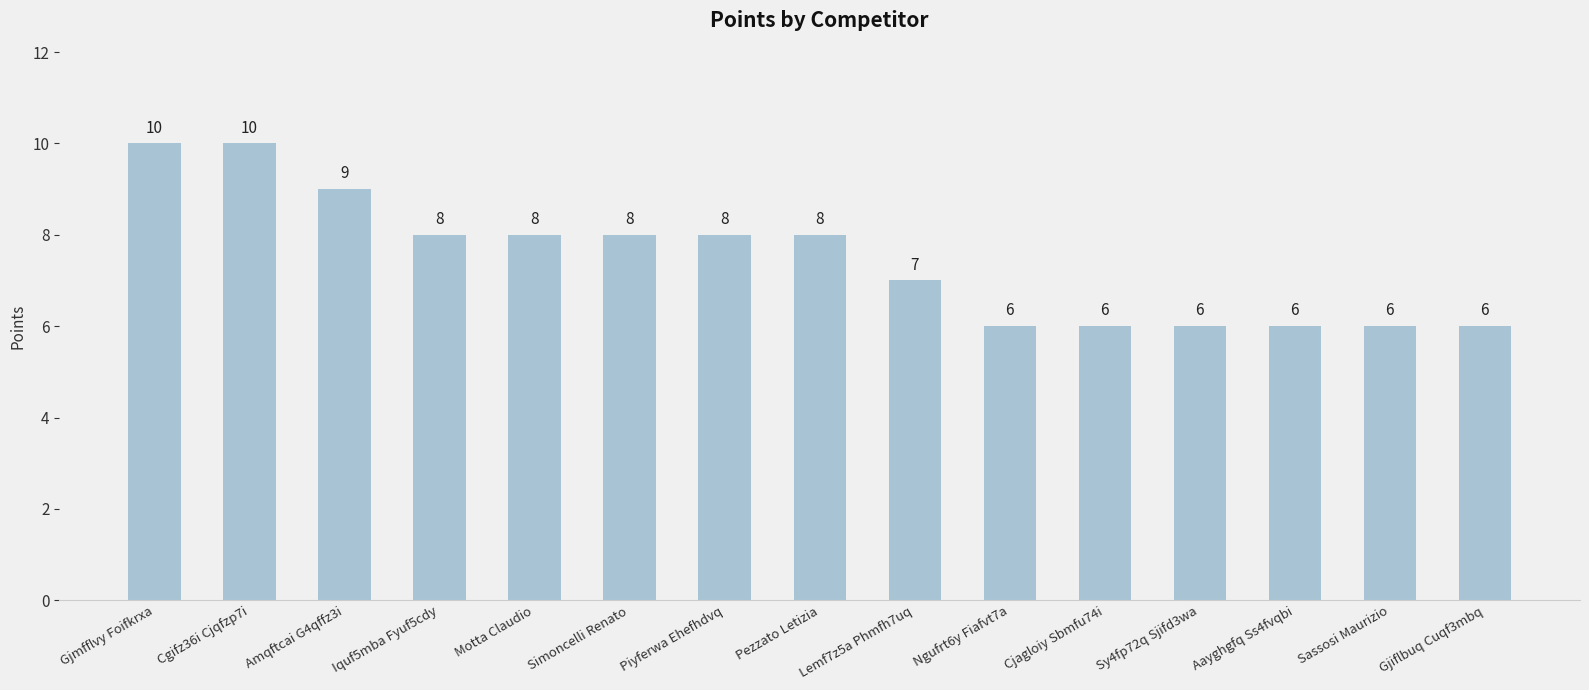

What is the value of the 13th bar from the left?

6